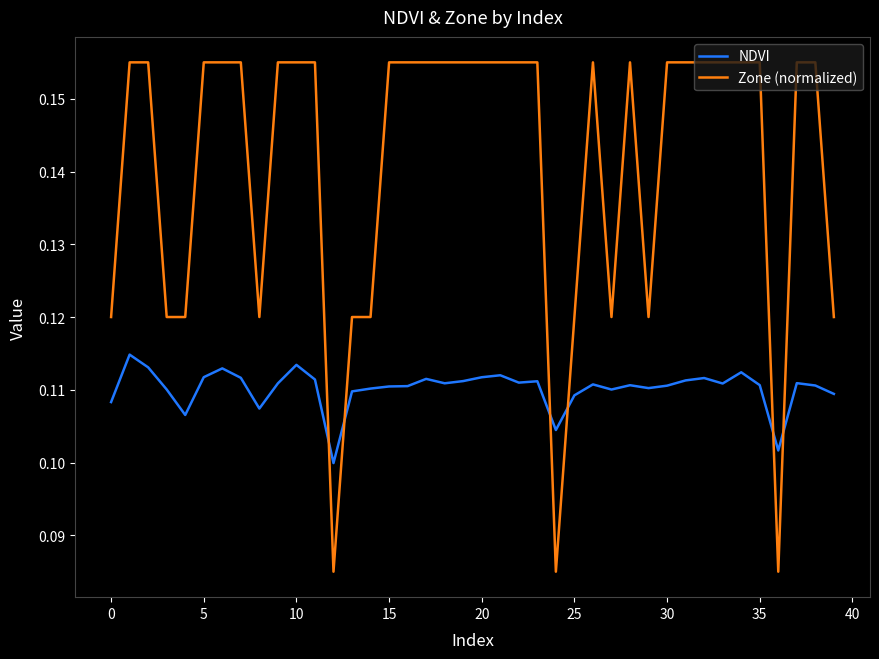

After their last crossing, which series has the higher values: NDVI or Zone (normalized)?

Zone (normalized)